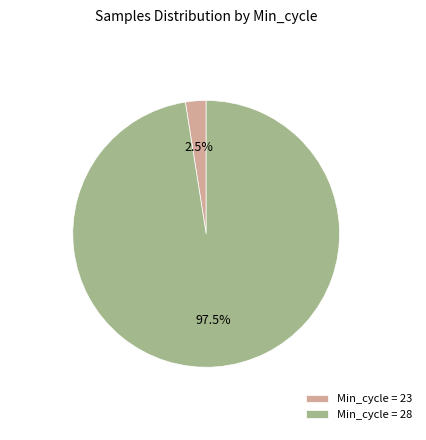

Is there any slice that represents more than half of the pie?

Yes